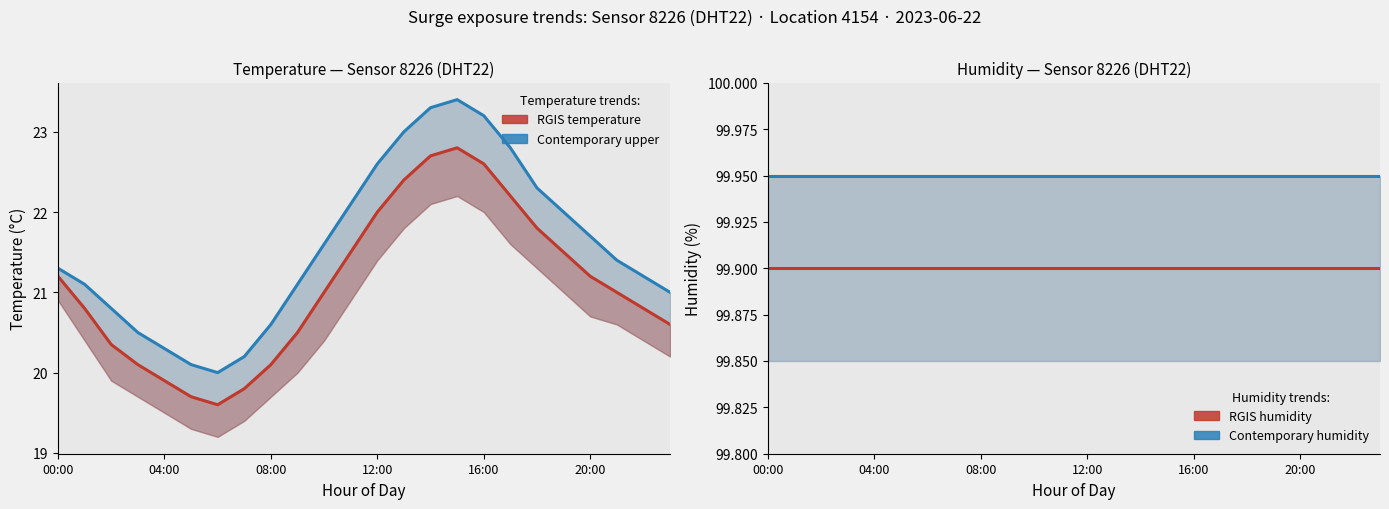

What position from the right is 16:00?

8